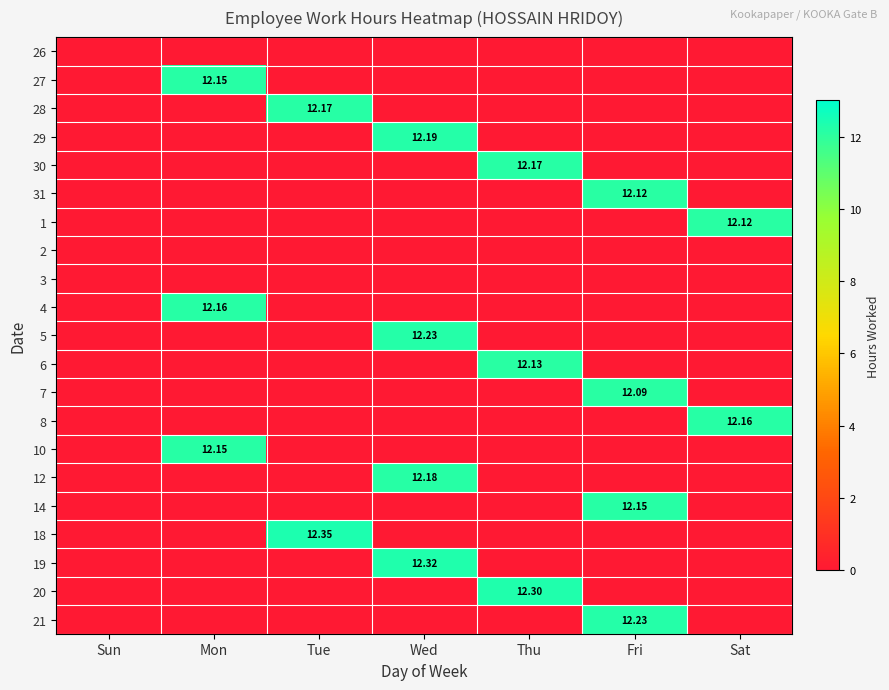

What is the sum of all 31 values?

12.1